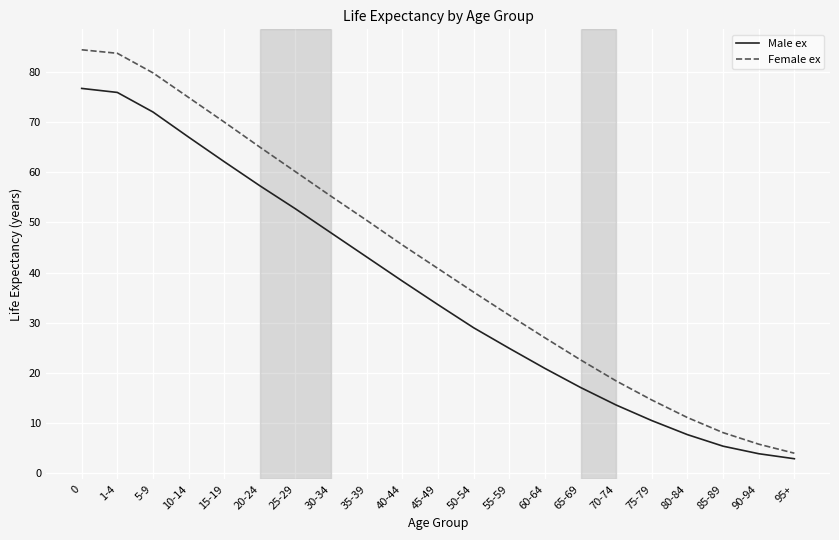

Rank the series at 90-94 from highest to lowest value.

Female ex, Male ex